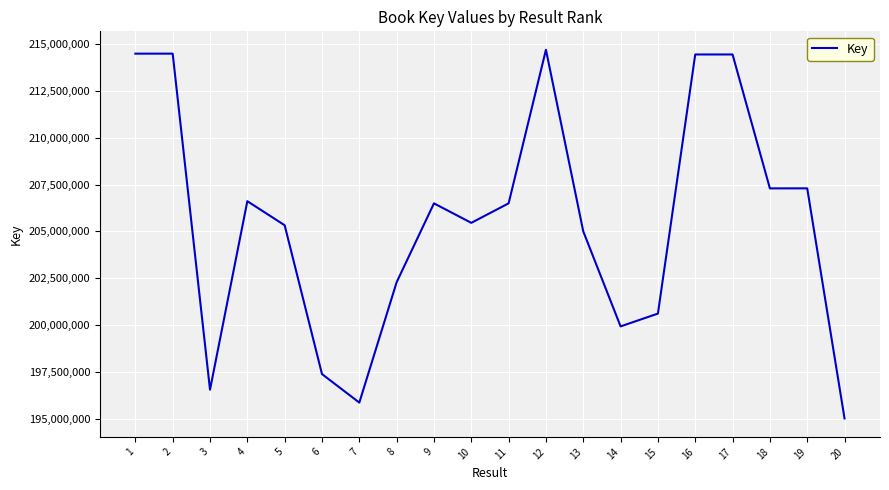

What is the difference between the maximum and minimum values?

19671322